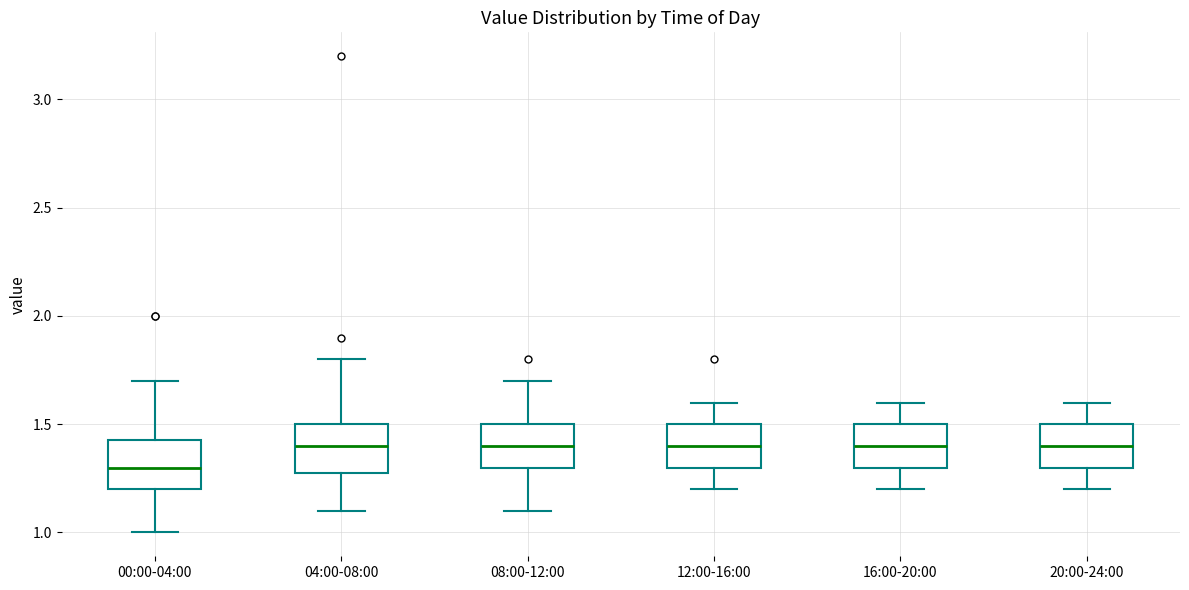

Reading left to right, transcribe this box plot: for each box, give where its median line is, the range the box spans, and where its two whiskers end, as read against the y-axis. The values are not printed on the chart, so give them approximately, as read against the axis.

00:00-04:00: median 1.30, box 1.20 to 1.45, whiskers 1.00 to 1.70
04:00-08:00: median 1.40, box 1.30 to 1.50, whiskers 1.10 to 1.80
08:00-12:00: median 1.40, box 1.30 to 1.50, whiskers 1.10 to 1.70
12:00-16:00: median 1.40, box 1.30 to 1.50, whiskers 1.20 to 1.60
16:00-20:00: median 1.40, box 1.30 to 1.50, whiskers 1.20 to 1.60
20:00-24:00: median 1.40, box 1.30 to 1.50, whiskers 1.20 to 1.60